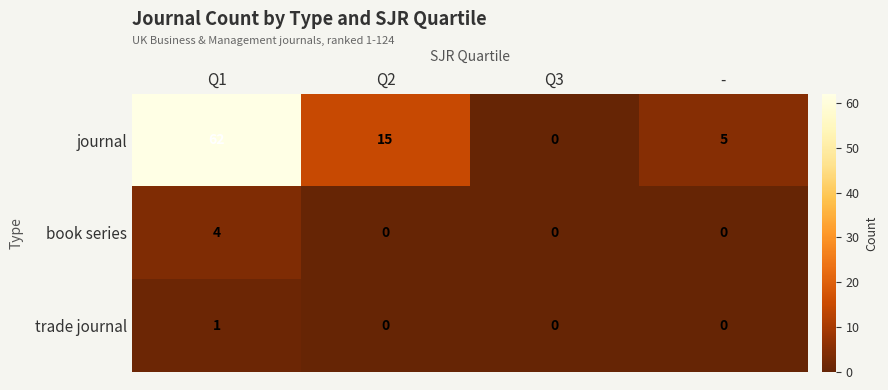

Where is journal nearest to the value 31?

Q2